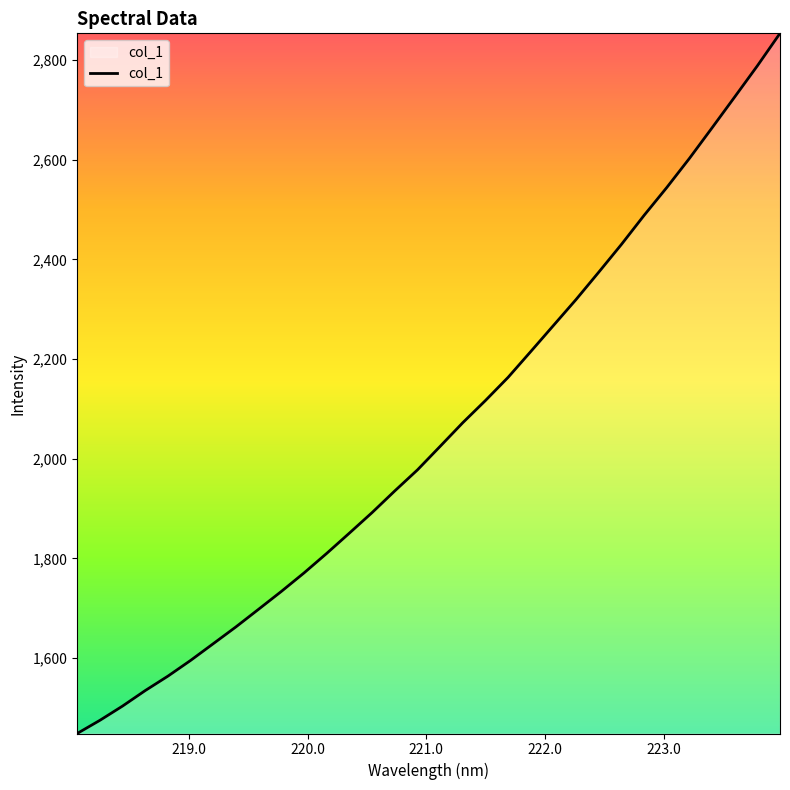

What is the average value?

2054.3